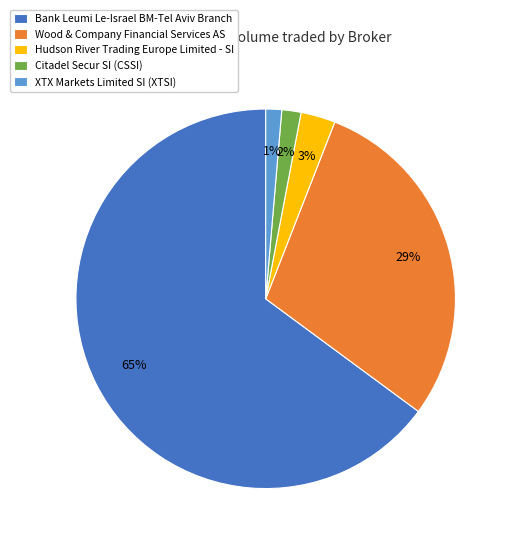

Which slice is the largest?

Bank Leumi Le-Israel BM-Tel Aviv Branch